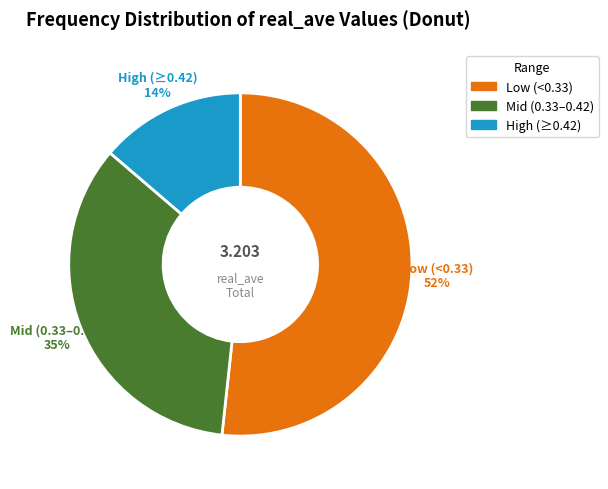

Is there a majority slice in this chart?

Yes